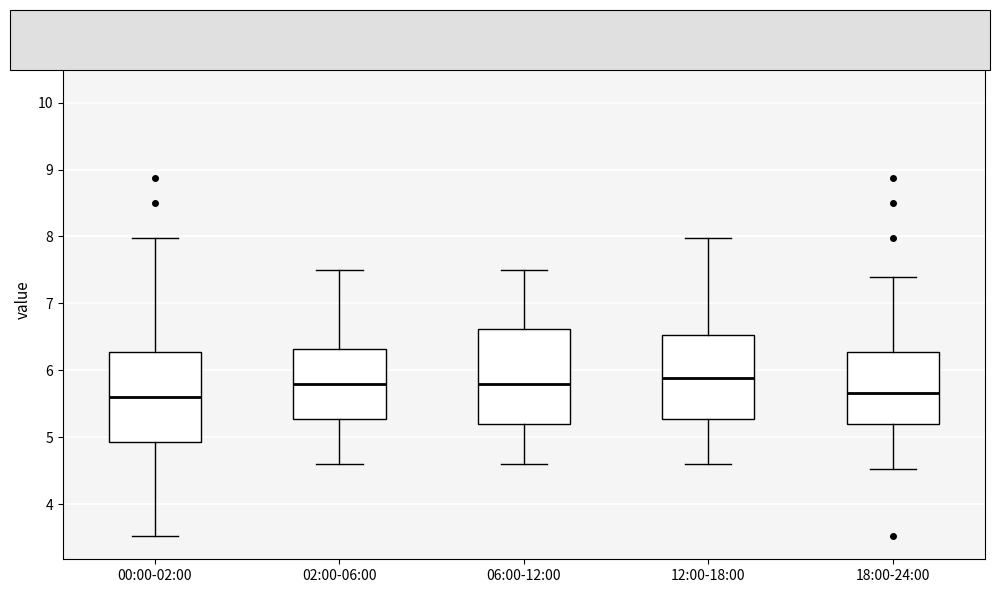

Reading left to right, transcribe this box plot: for each box, give where its median line is, the range the box spans, and where its two whiskers end, as read against the y-axis. The values are not printed on the chart, so give them approximately, as read against the axis.

00:00-02:00: median 5.6, box 4.9 to 6.3, whiskers 3.5 to 8.0
02:00-06:00: median 5.8, box 5.3 to 6.3, whiskers 4.6 to 7.5
06:00-12:00: median 5.8, box 5.2 to 6.6, whiskers 4.6 to 7.5
12:00-18:00: median 5.9, box 5.3 to 6.5, whiskers 4.6 to 8.0
18:00-24:00: median 5.7, box 5.2 to 6.3, whiskers 4.5 to 7.4